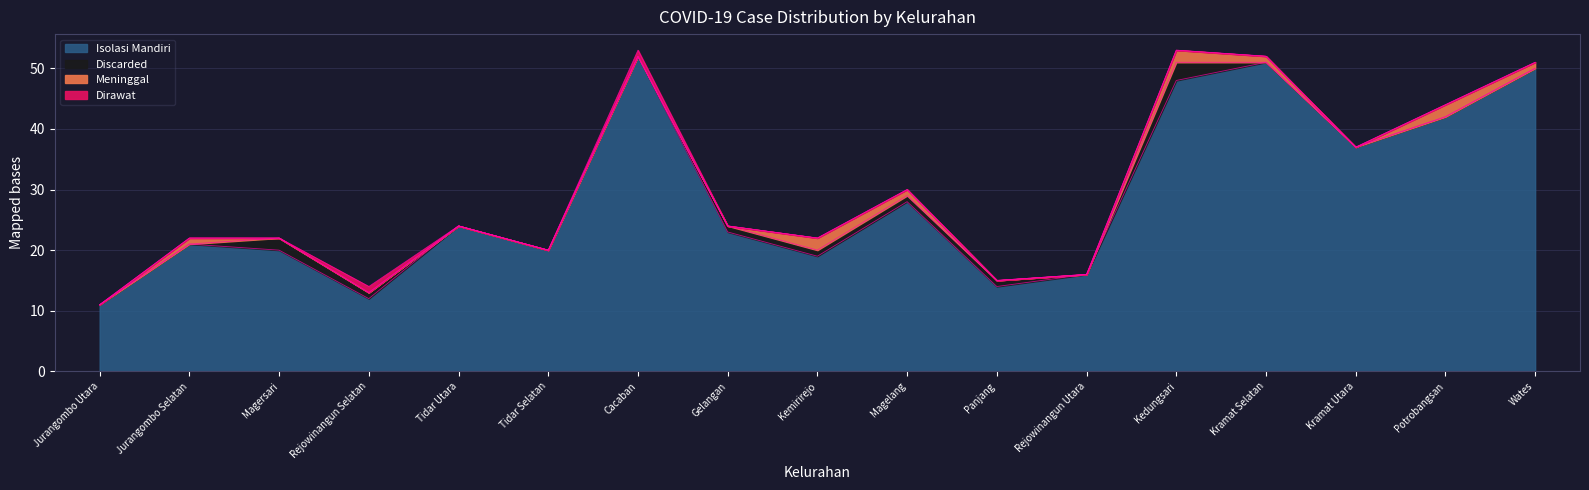

True or false: Dirawat and Isolasi Mandiri cross at least once.

False